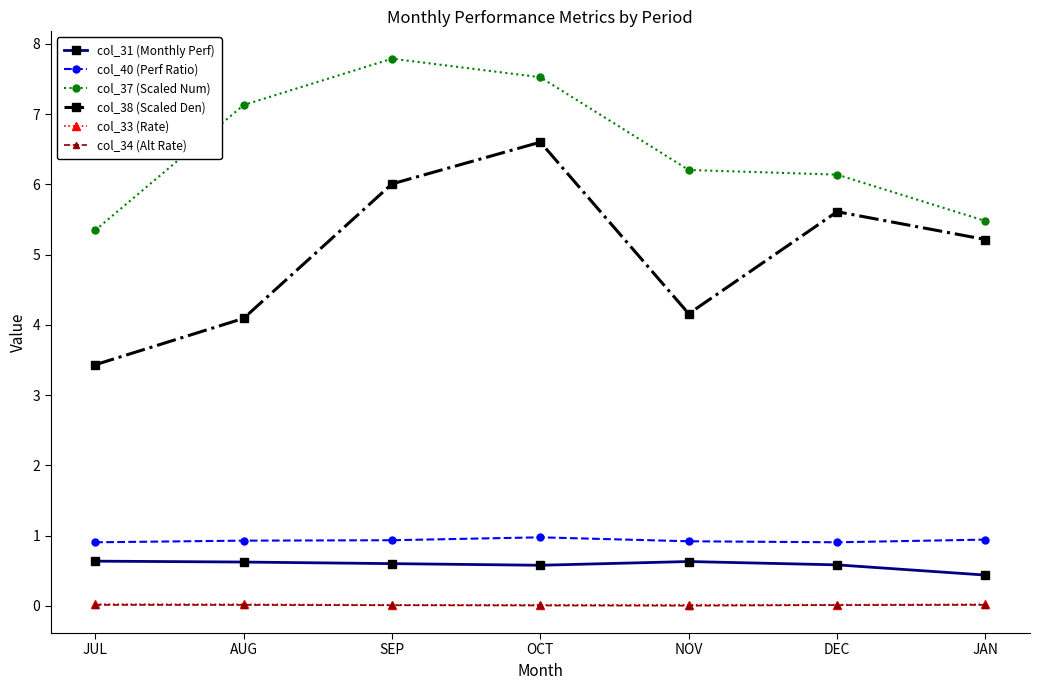

Which series has the largest range (max minus min)?

col_38 (Scaled Den)